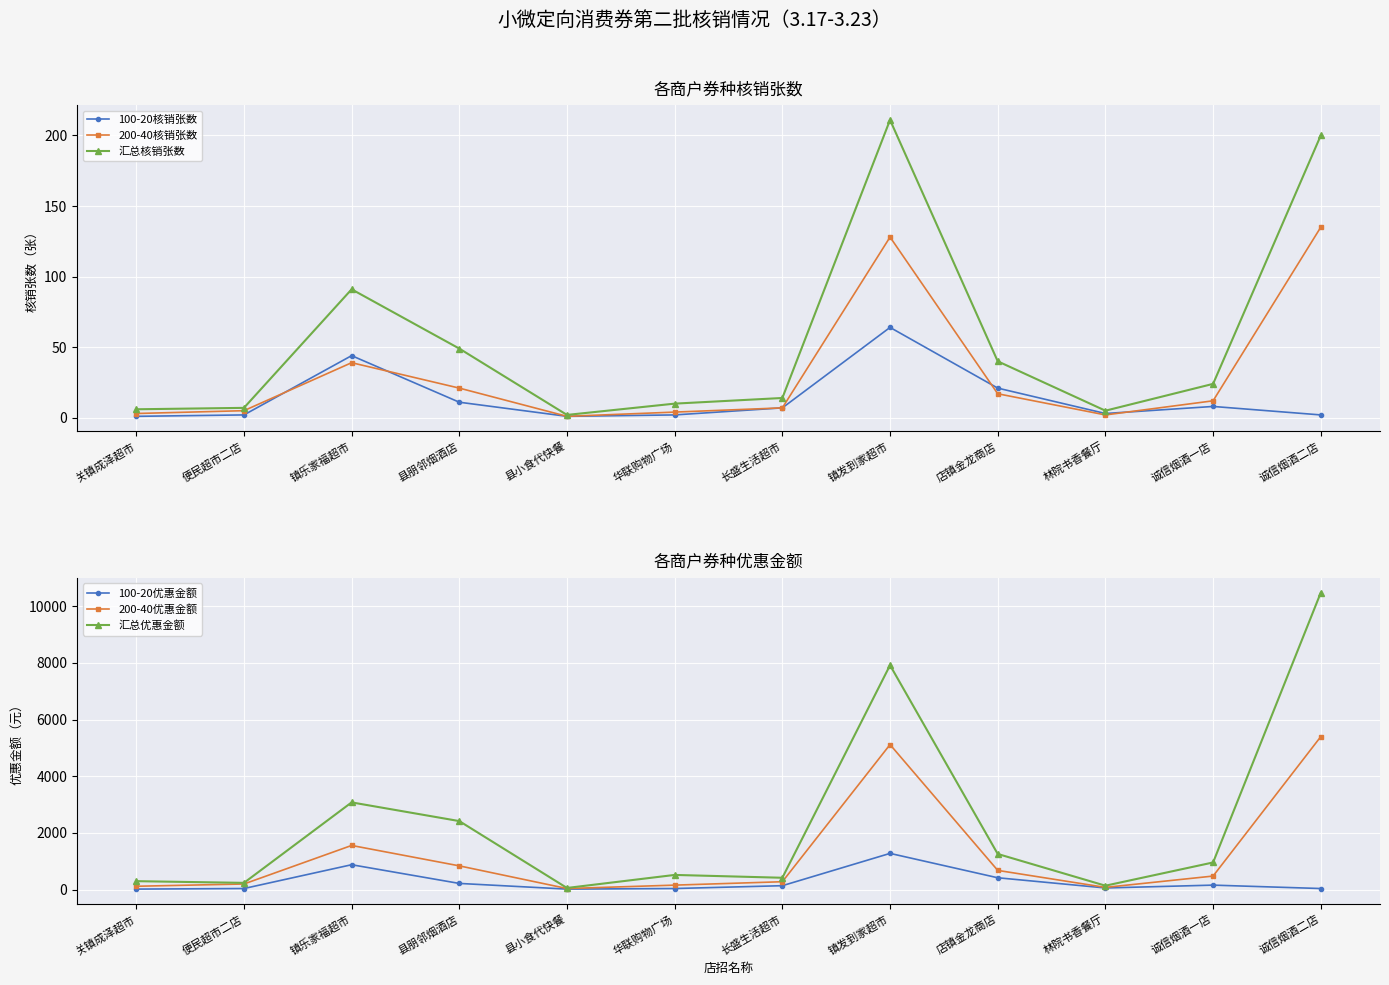

Where do 100-20优惠金额 and 200-40核销张数 first cross each other?

诚信烟酒一店 and 诚信烟酒二店